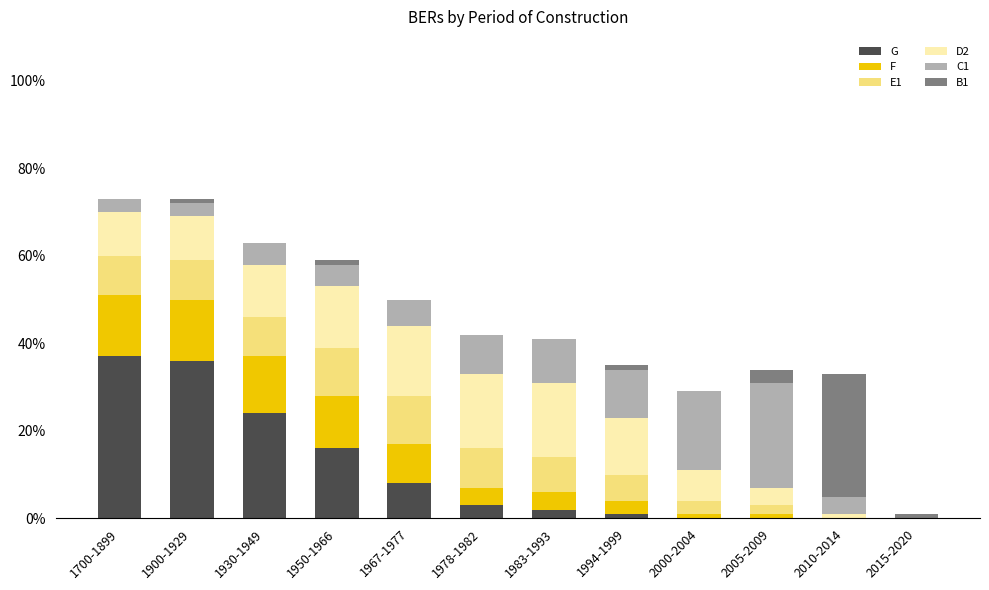

What is the total value across all series at 1978-1982?

42